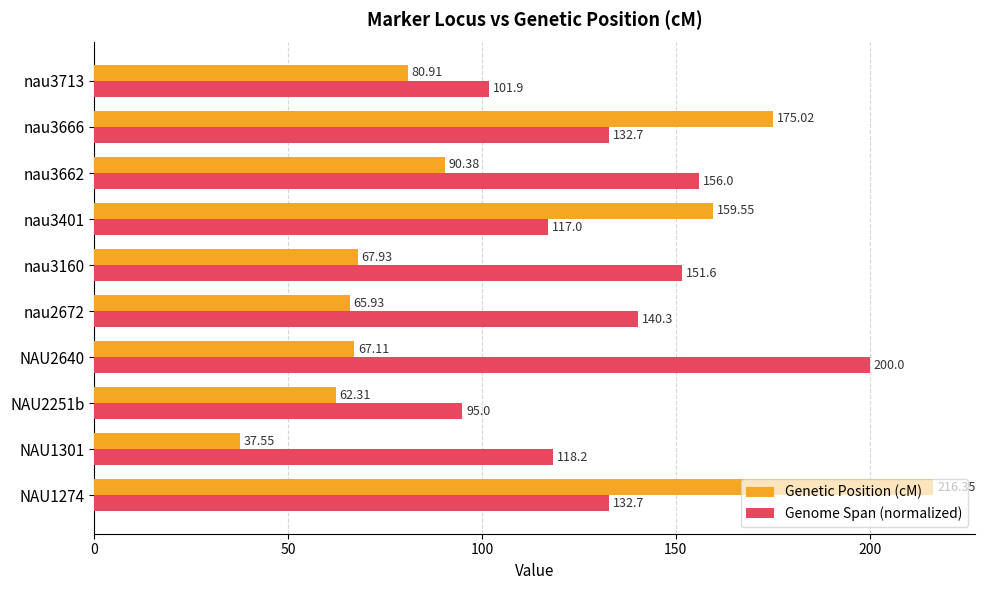

What is the total value across all series at NAU2640?

267.1